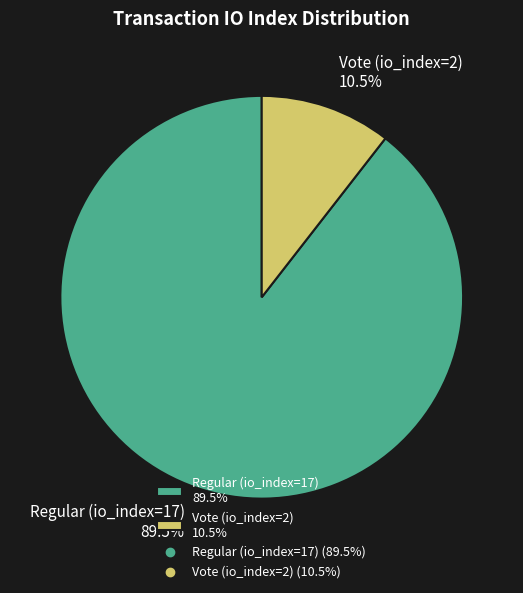

Which slice represents more than half of the pie?

Regular (io_index=17)